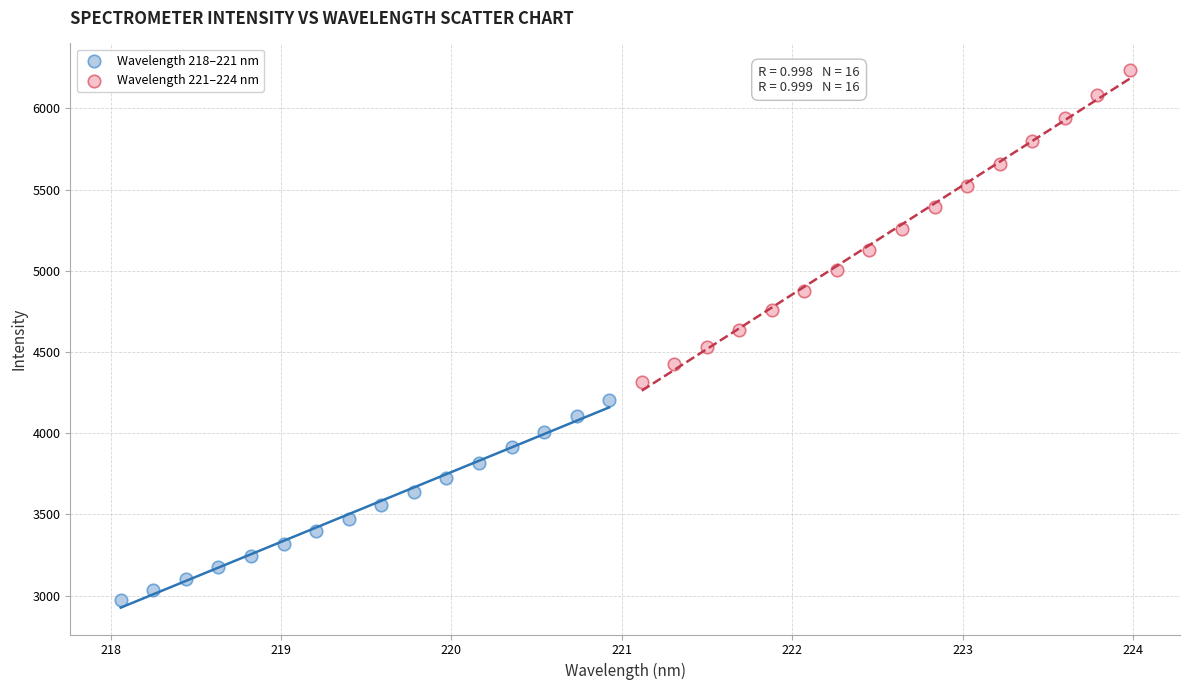

Which series contains the lowest Y value?

Wavelength 218–221 nm